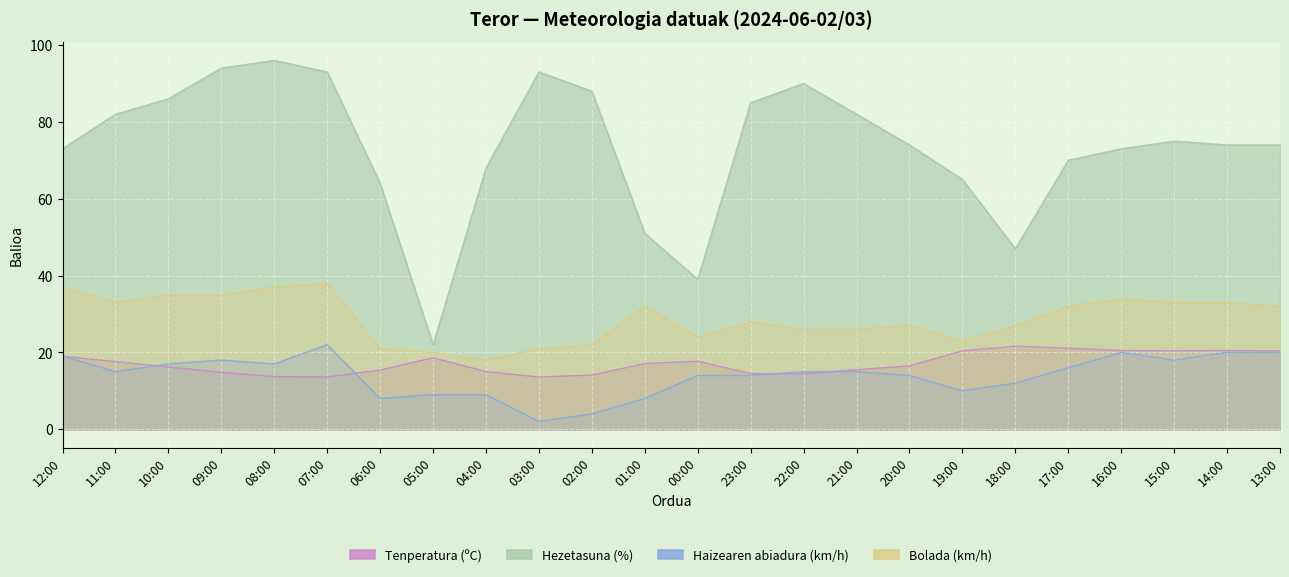

What is the sum of all Haizearen abiadura (km/h) values?

336.0